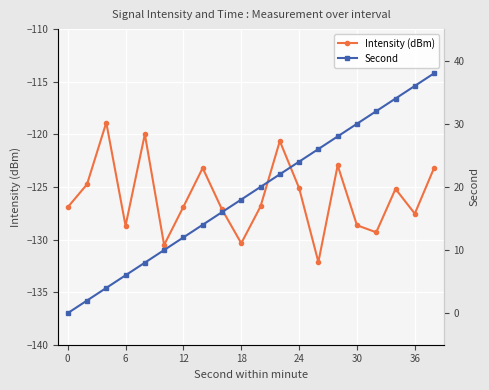

What is the maximum value for Intensity (dBm)?

-118.9